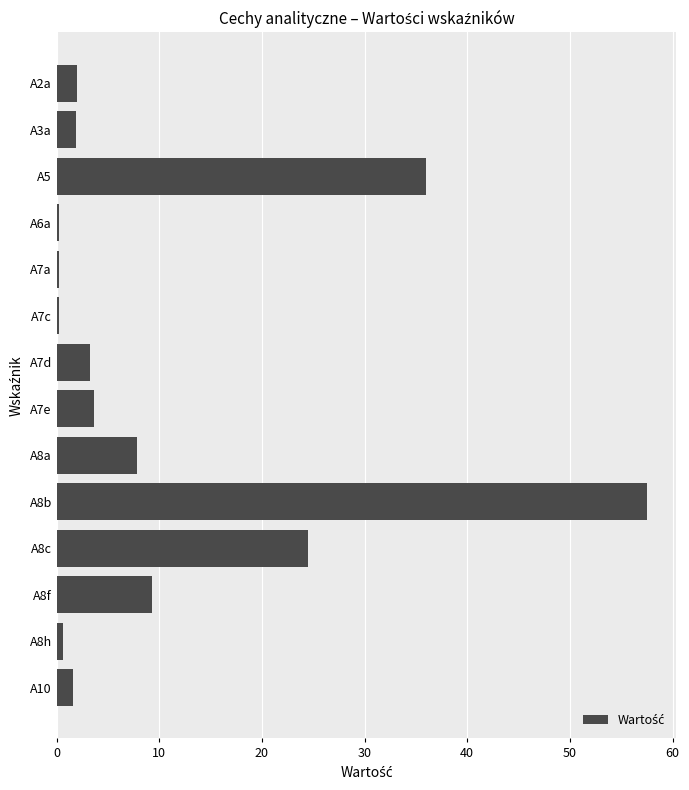

At which label is the value closest to 28?

A8c